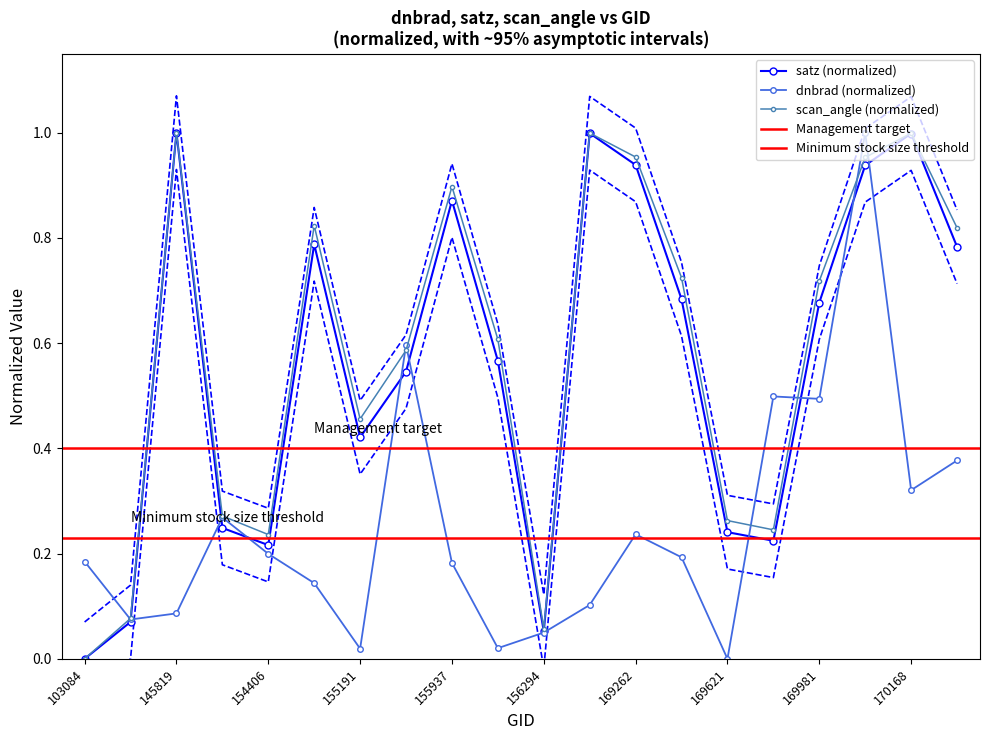

At how many categories does at least one series exceed 0?

20